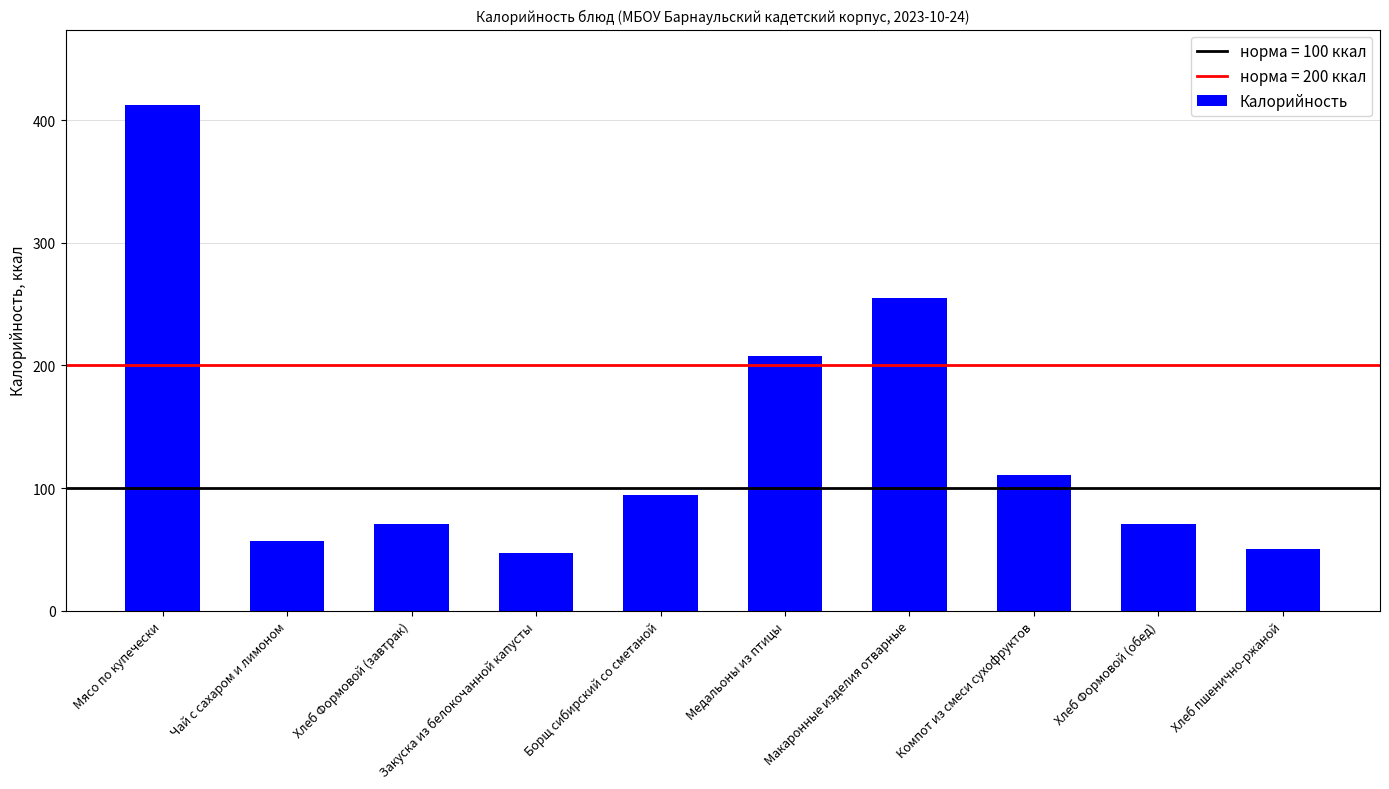

What is the difference between the second highest and second lowest values?

205